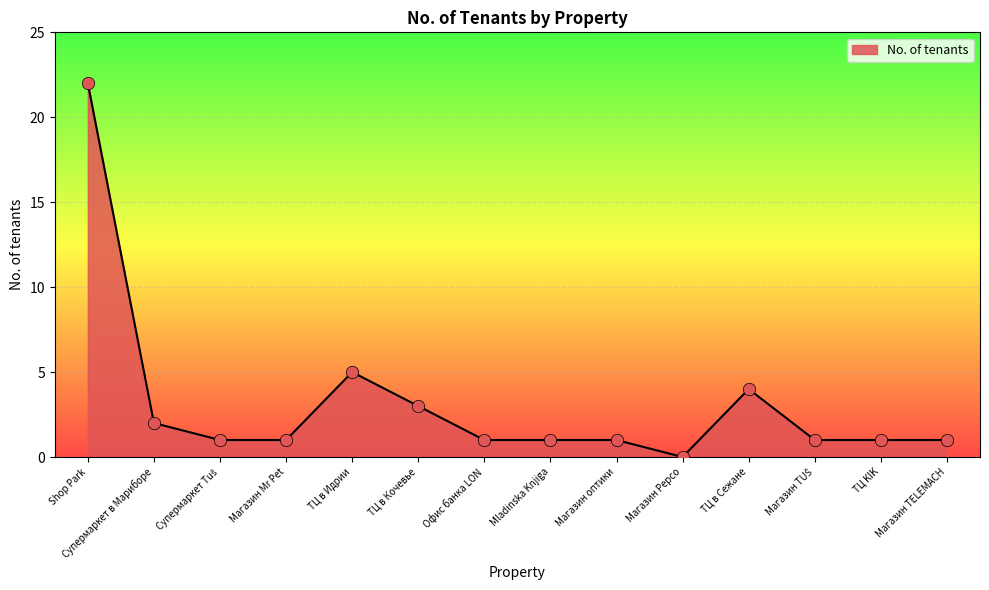

What is the ratio of the value at Супермаркет в Мариборе to the value at Mladinska Knjiga?

2.0